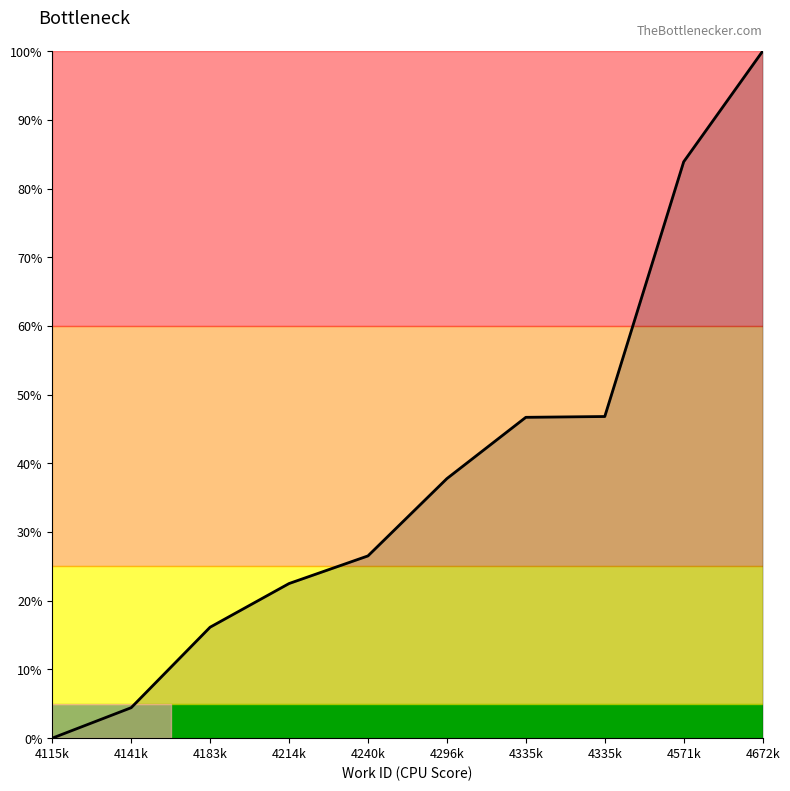

At which category does the chart reach its minimum across all series?

4115k